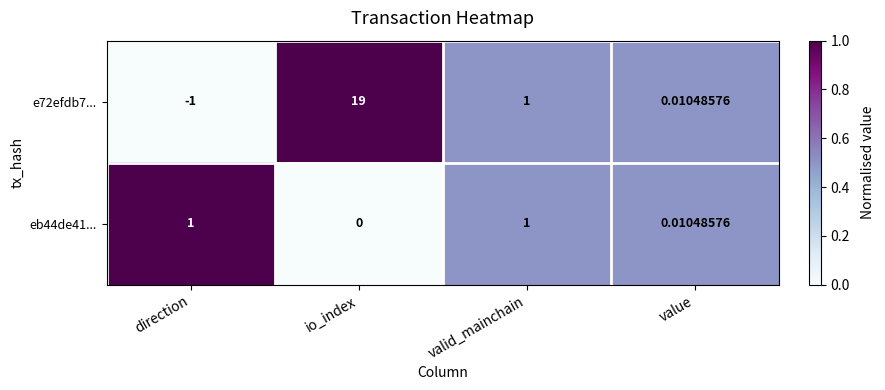

How many values in e72efdb7... are above zero?

3